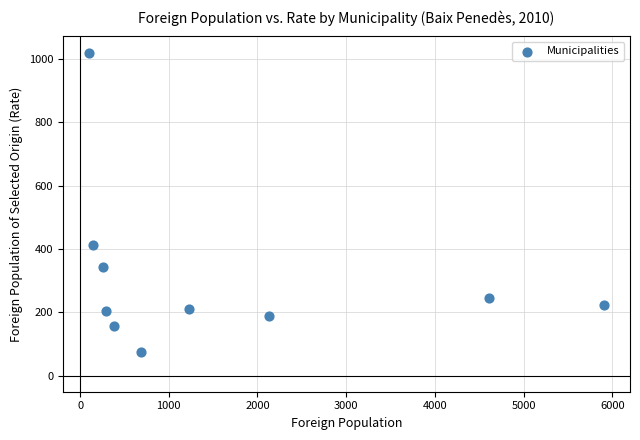

What Y value in the scatter plot is closest to 546?

411